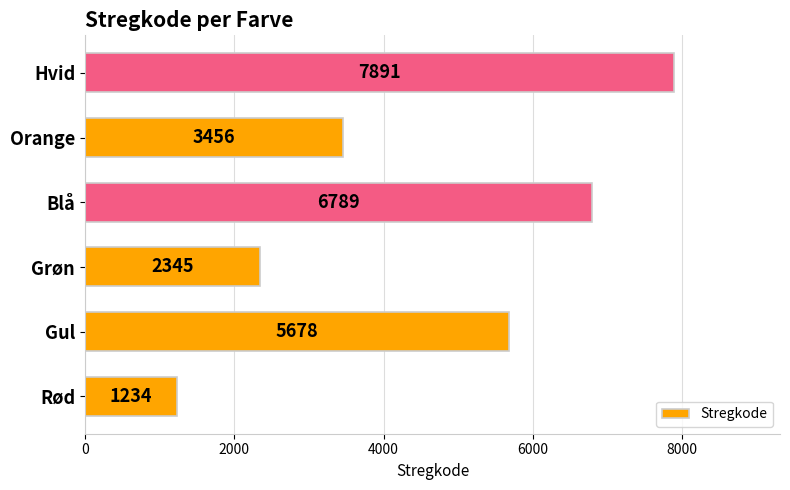

What is the average value?

4566